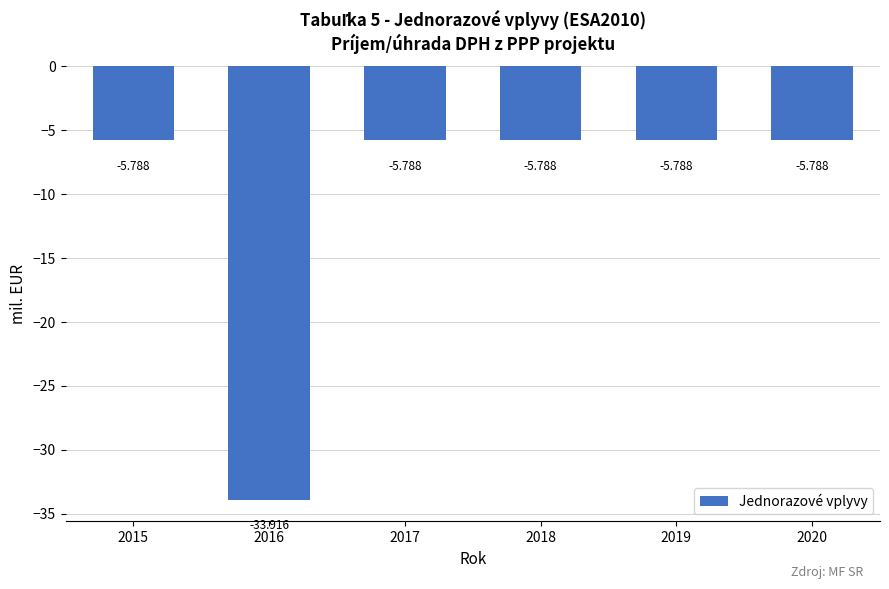

The value at 2020 is -5.8. True or false?

True